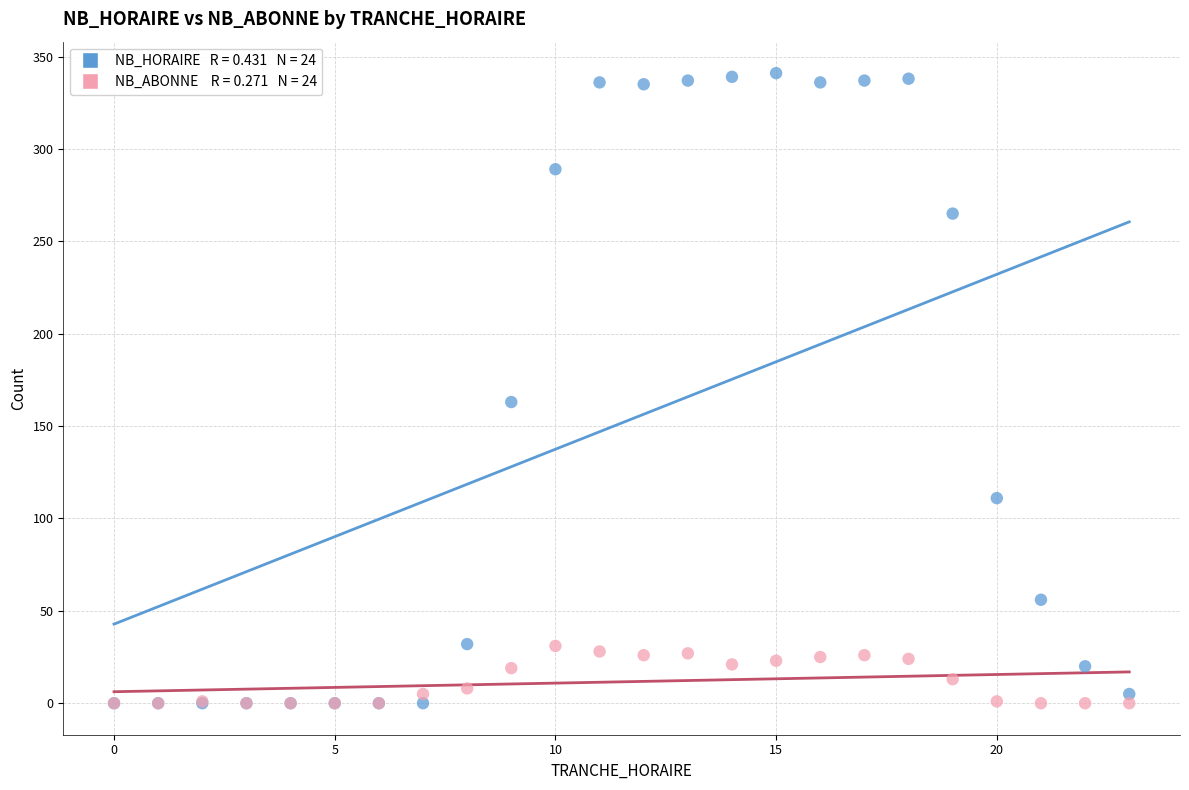

Across all series, what Y value is closest to 170?

163